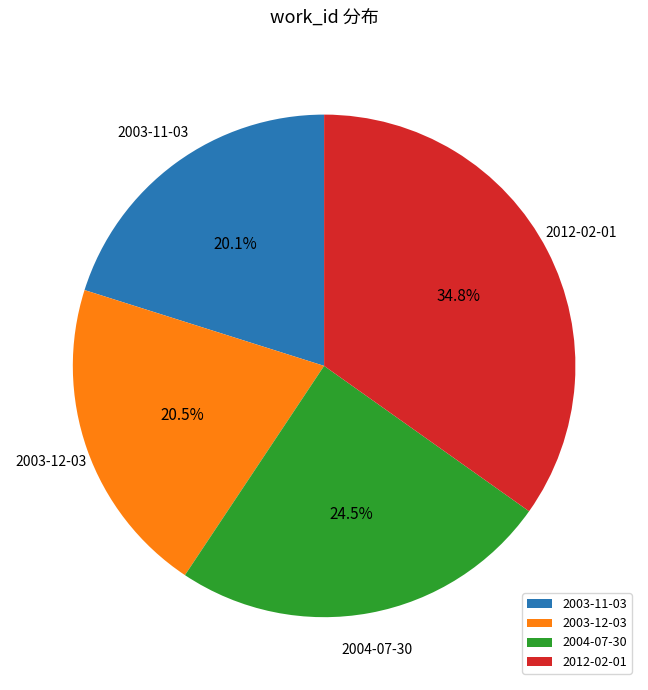

What percentage is NOT represented by 2003-11-03?

79.9%